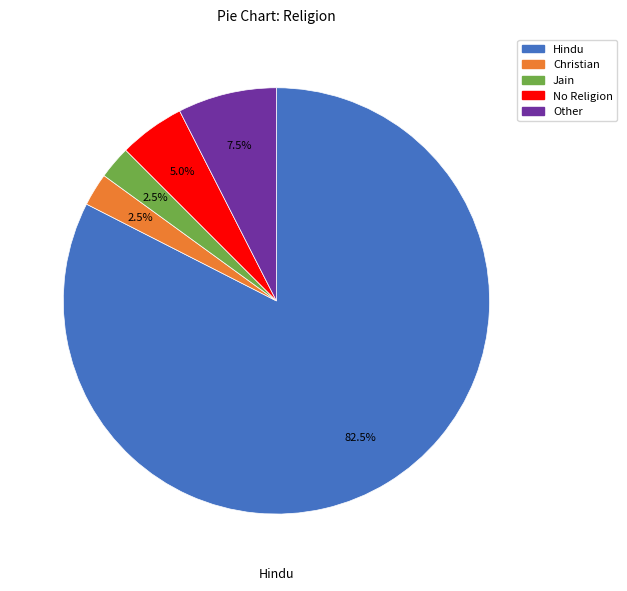

Is there a majority slice in this chart?

Yes